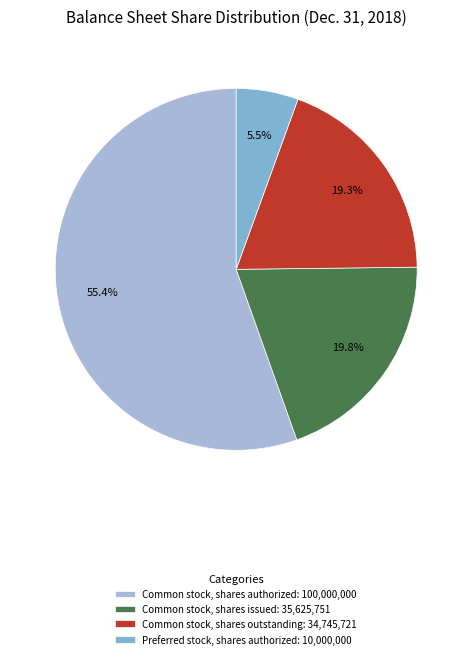

How many segments does this pie chart have?

4